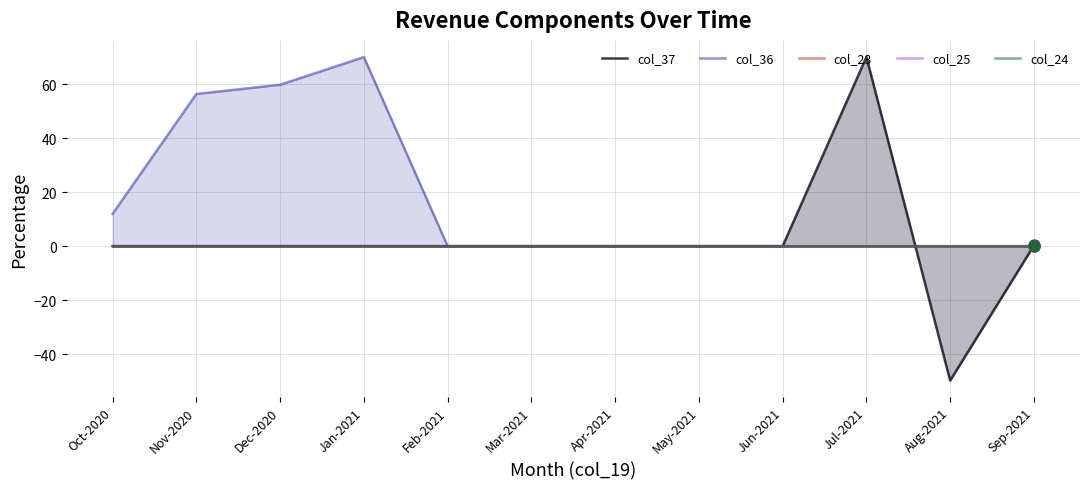

At how many categories does at least one series exceed -19?

12